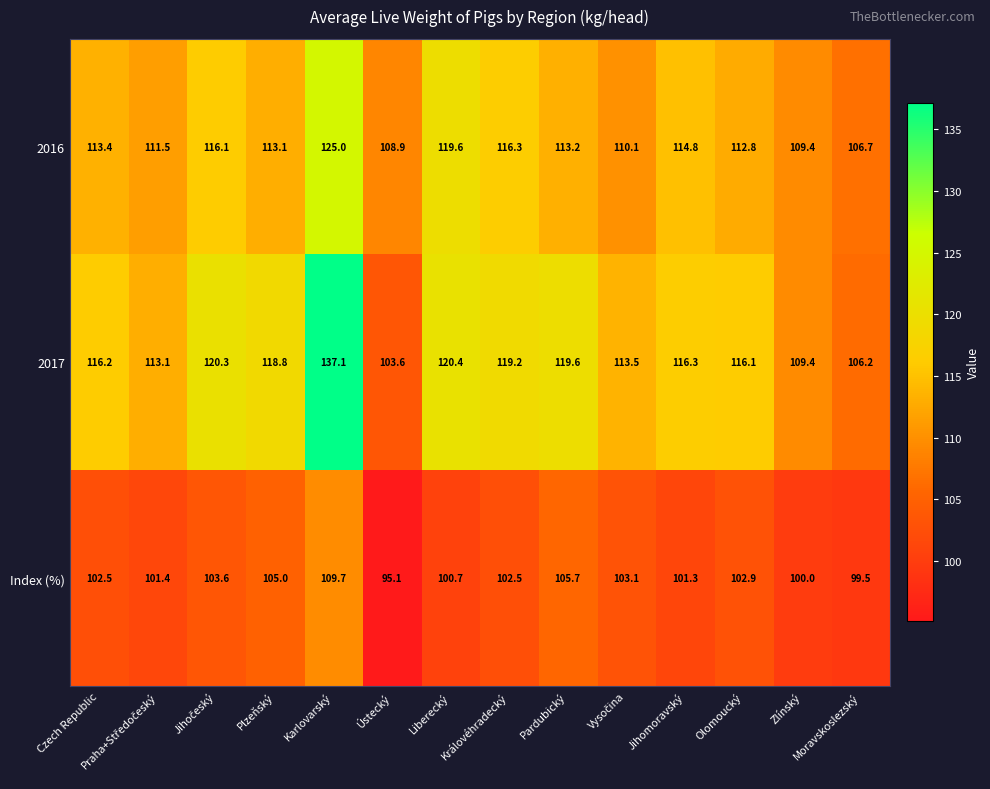

Which series has the largest total across all categories?

2017